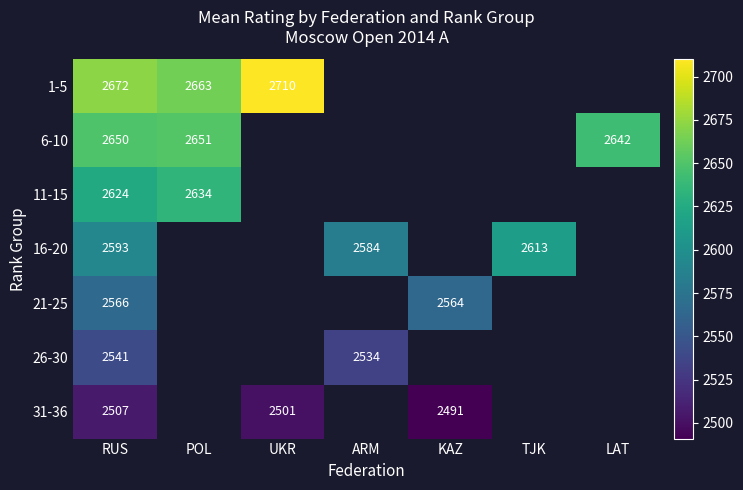

What is the lowest value of the 11-15 series?

2624.0